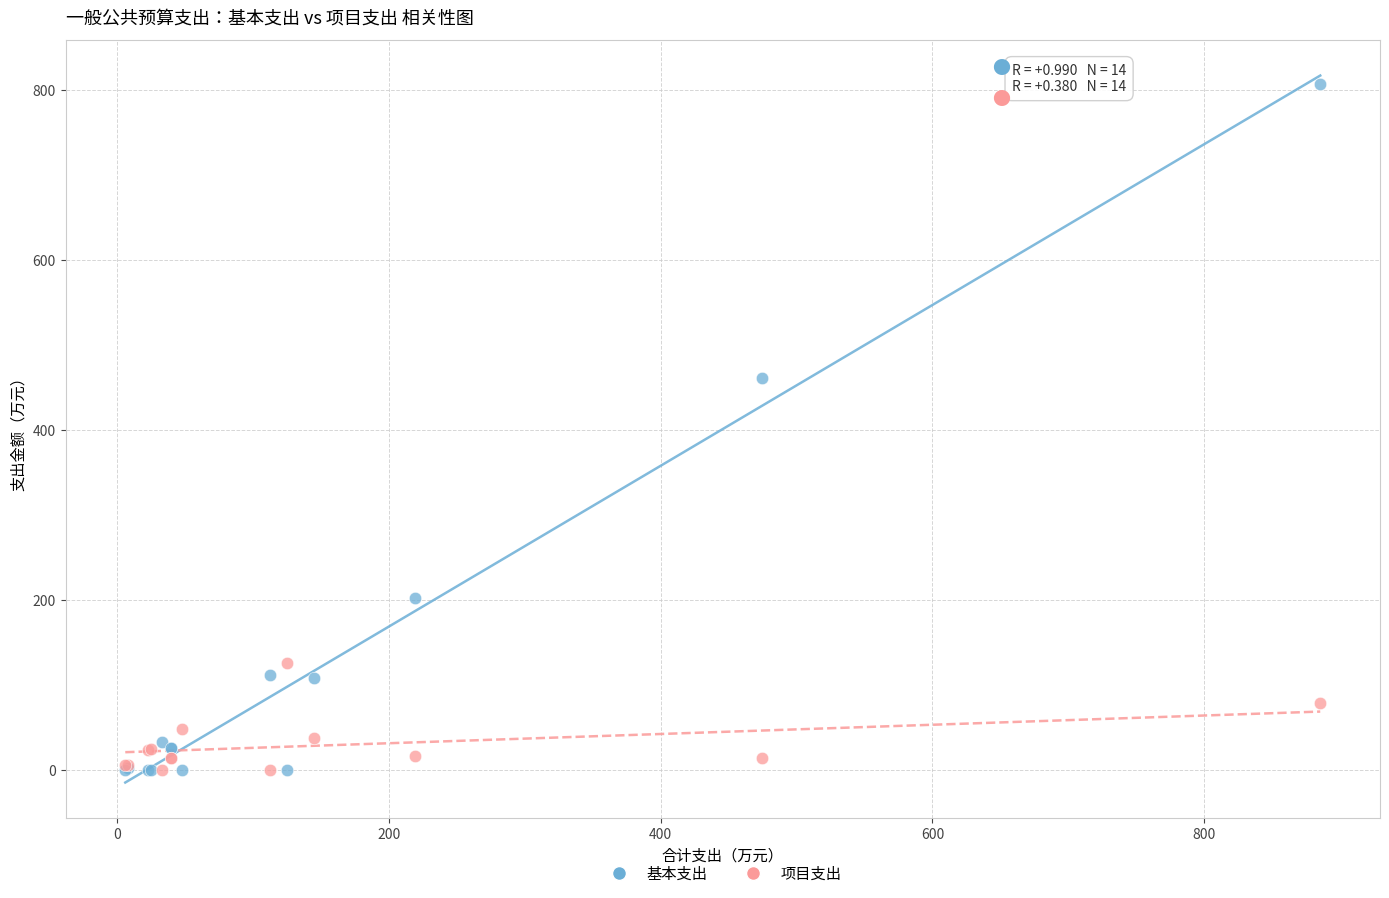

Which series has the largest Y range (max minus min)?

基本支出